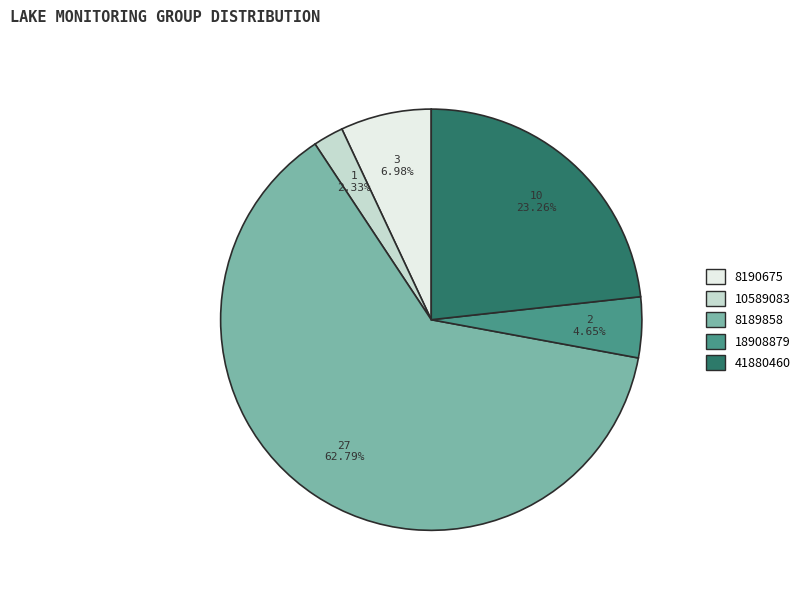

To the nearest percent, what percentage of the pie is 8190675?

7%